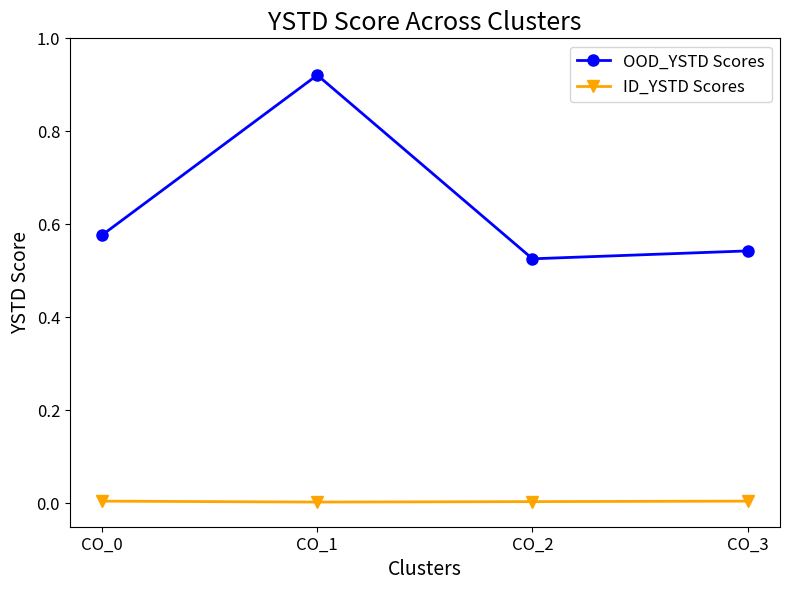

At which category is the sum across all series the highest?

CO_1